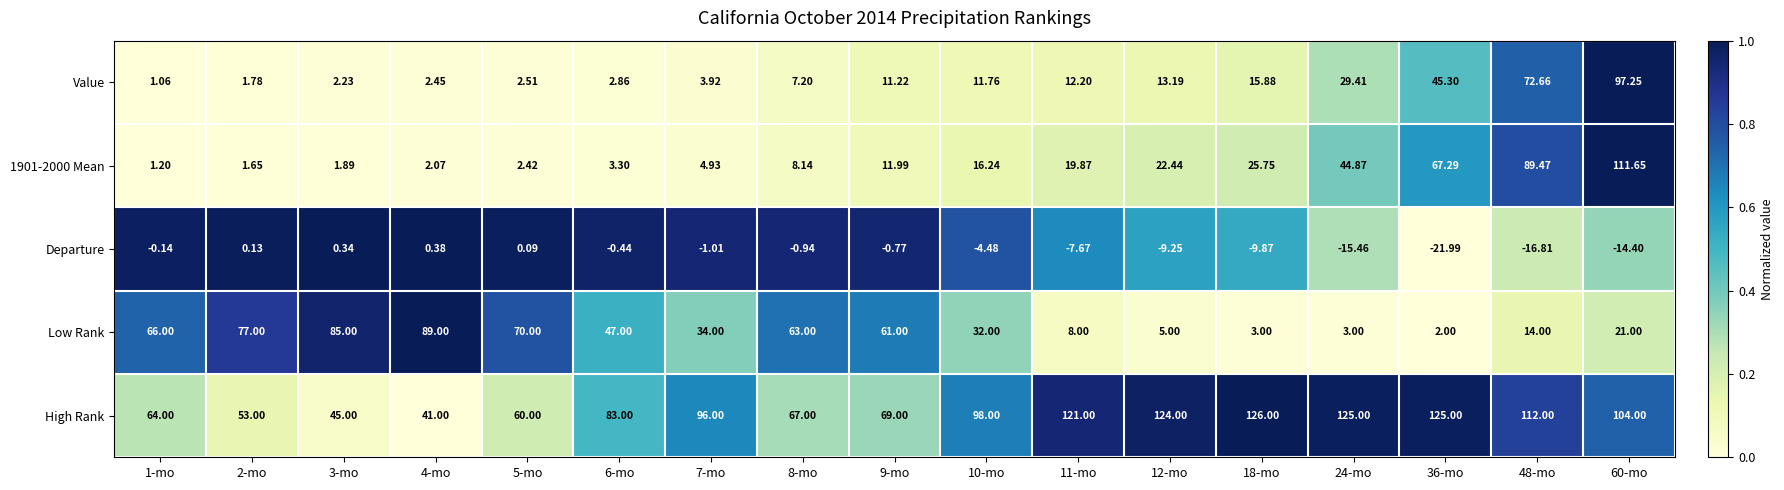

Is the value of Low Rank at 5-mo greater than the value of 1901-2000 Mean at 2-mo?

Yes